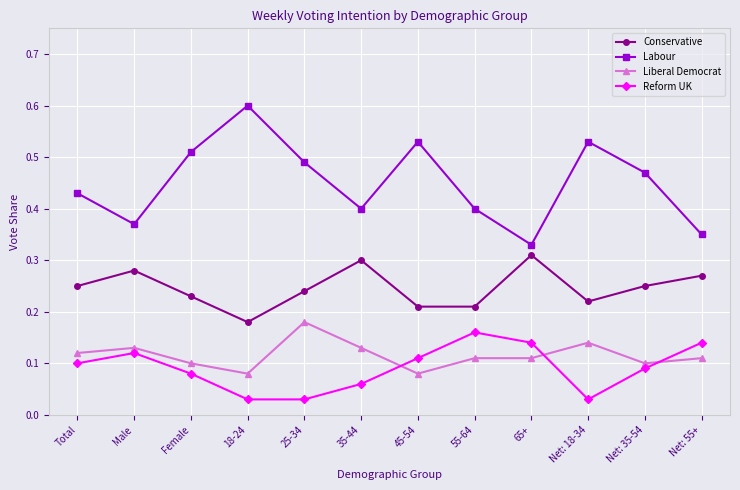

Which category has the lowest value in the Conservative series?

18-24